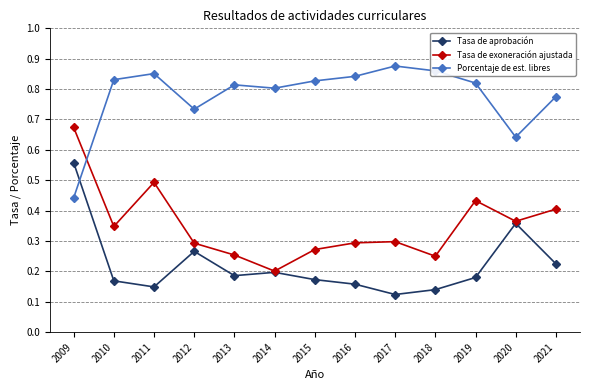

True or false: Porcentaje de est. libres and Tasa de exoneración ajustada intersect in this chart.

True